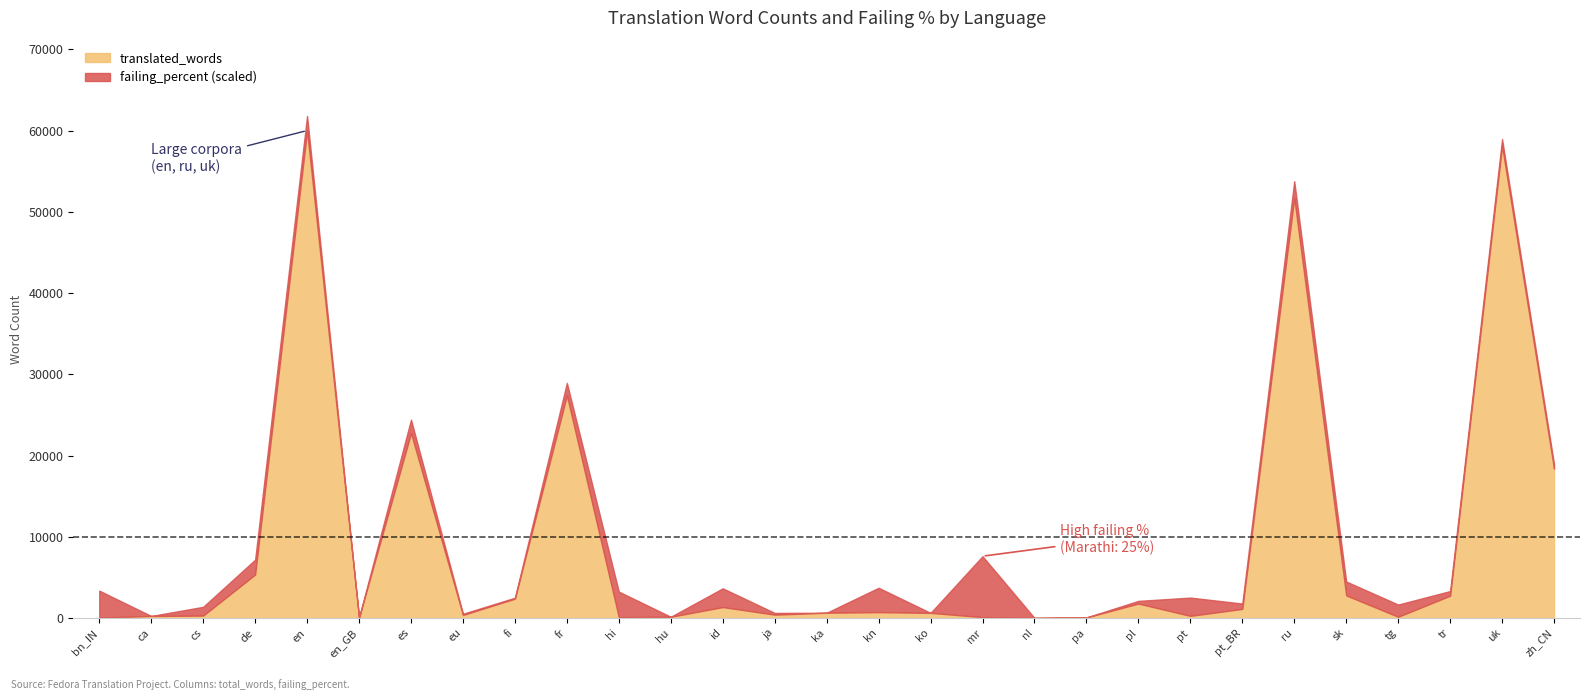

True or false: total_words has a value of 58115.0 at uk.

True